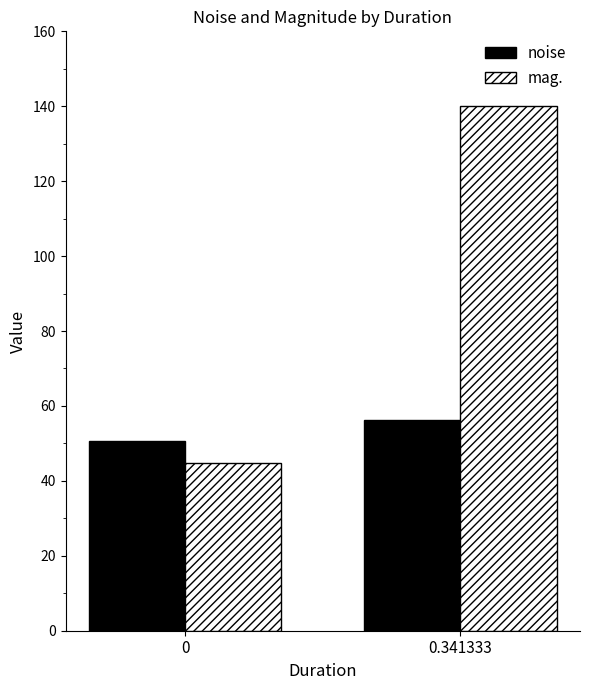

Is the value of mag. at 0 greater than the value of noise at 0?

No